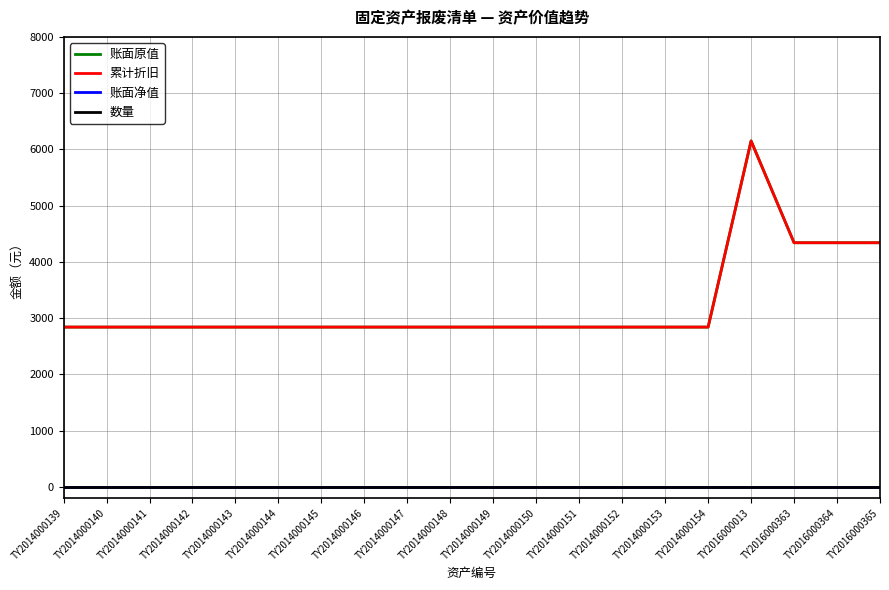

Does the chart have visible grid lines?

Yes